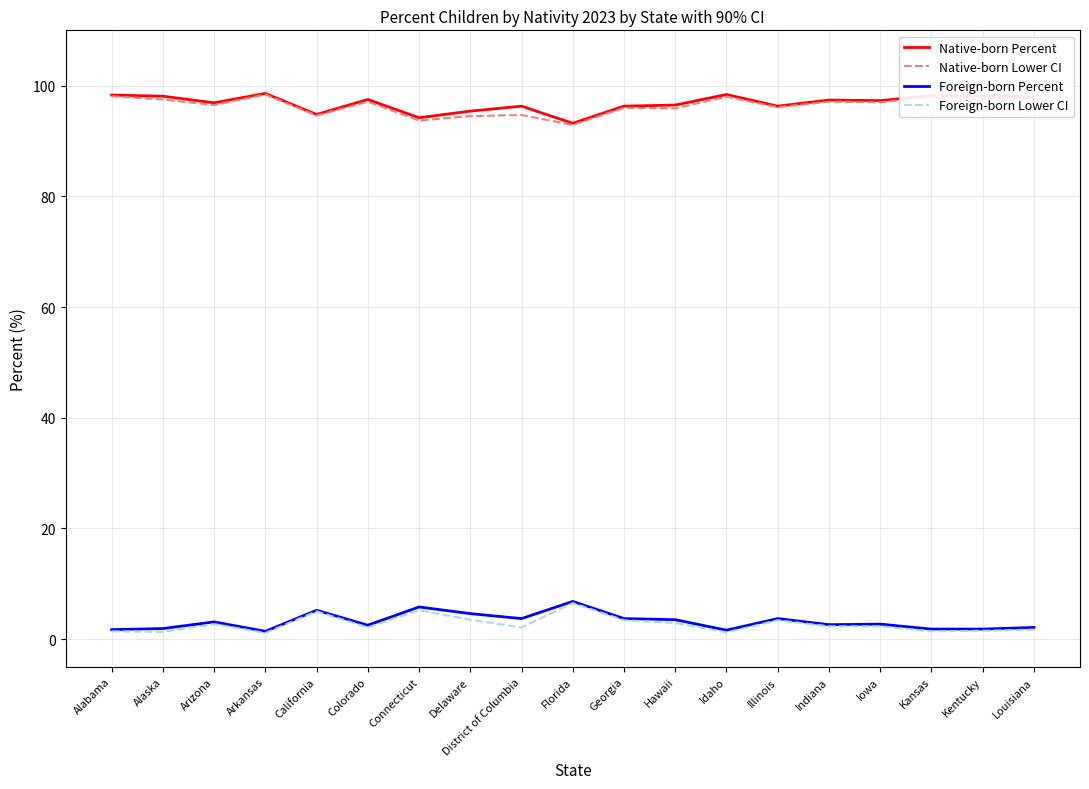

What is the sum of all Native-born Lower CI values?

1831.4